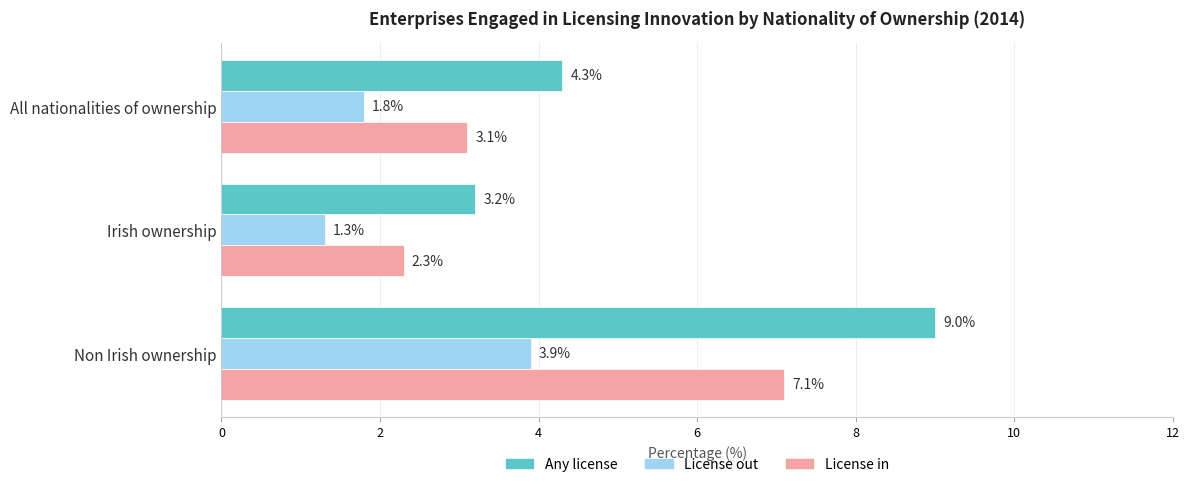

List the labels in order of License in value, smallest first.

Irish ownership, All nationalities of ownership, Non Irish ownership